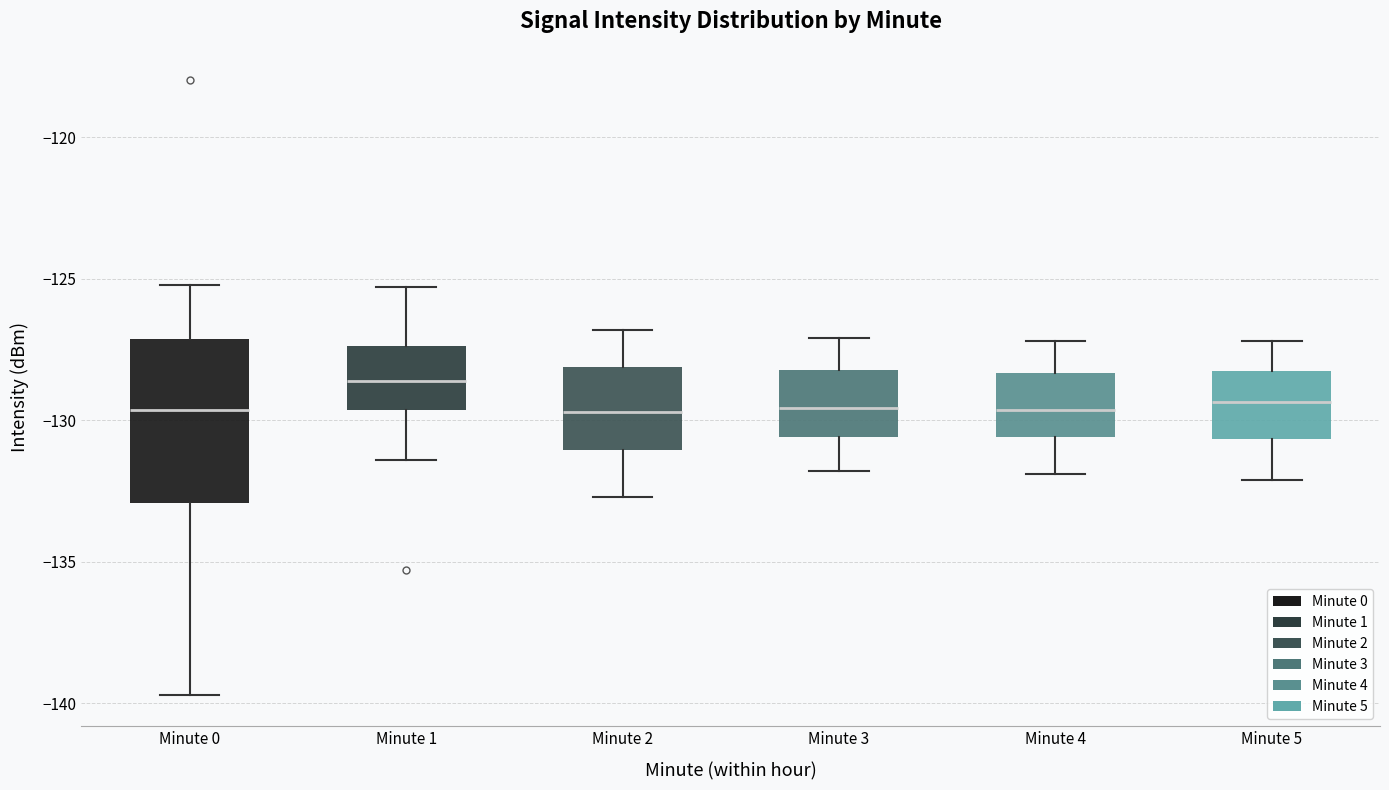

Where is the upper edge of the box for Minute 3 on the y-axis? The values are not printed on the chart, so give them approximately, as read against the axis.

-128.0